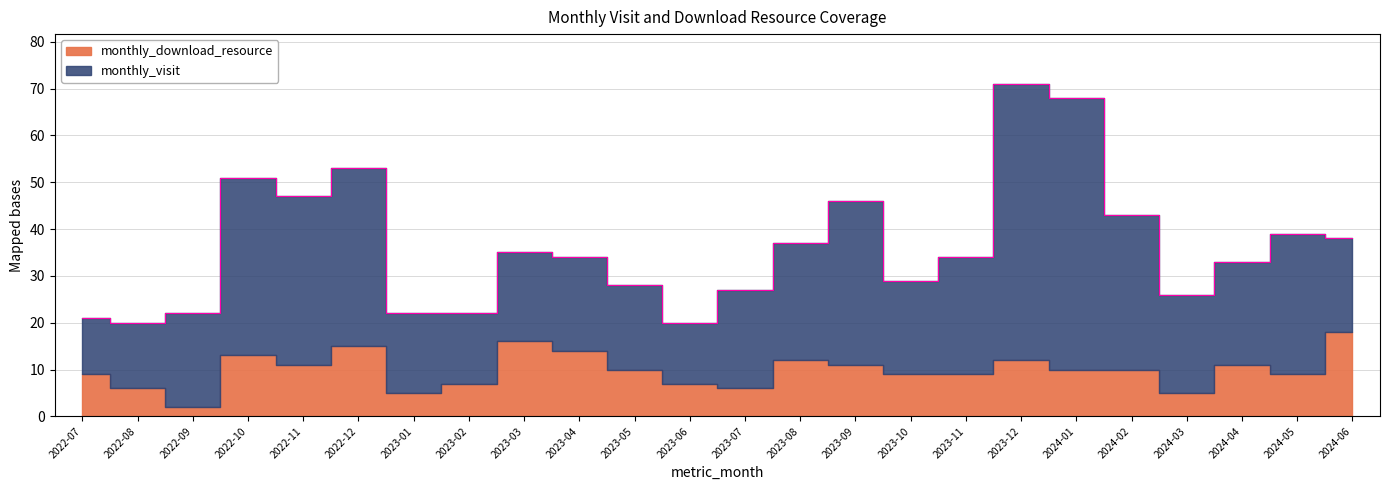

Where is the first local maximum for monthly_visit?

2022-10